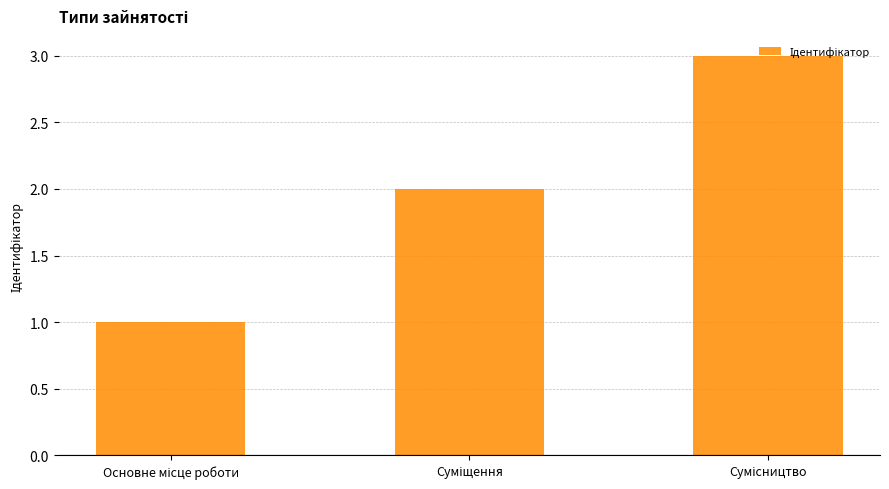

What is the difference between the maximum and minimum values?

2